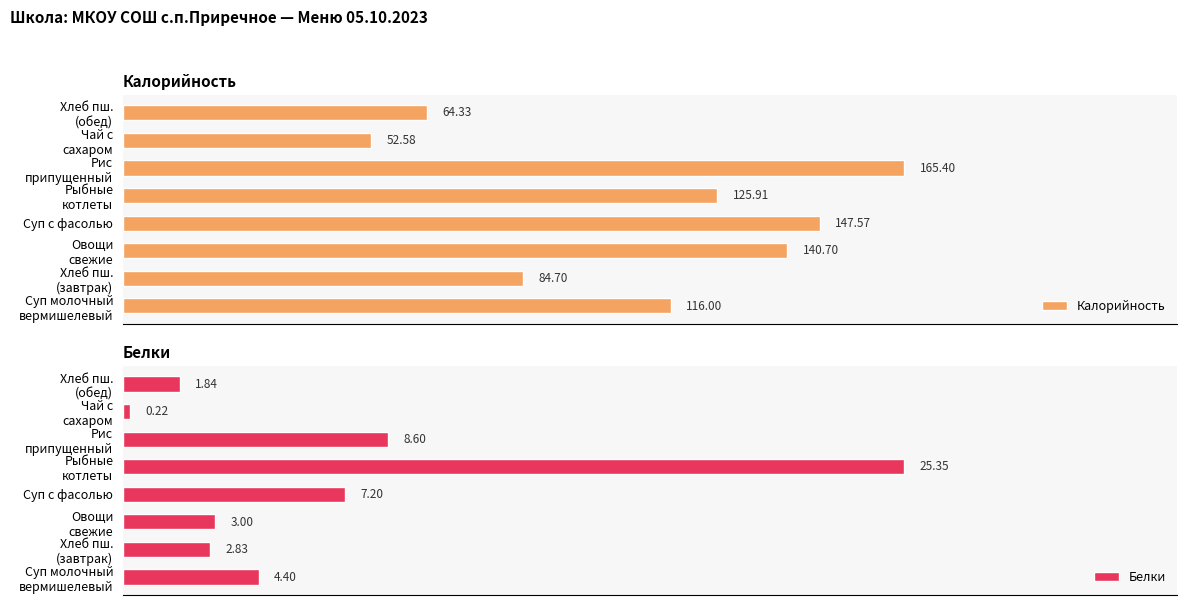

Which category has the lowest value in the Калорийность series?

Чай с
сахаром